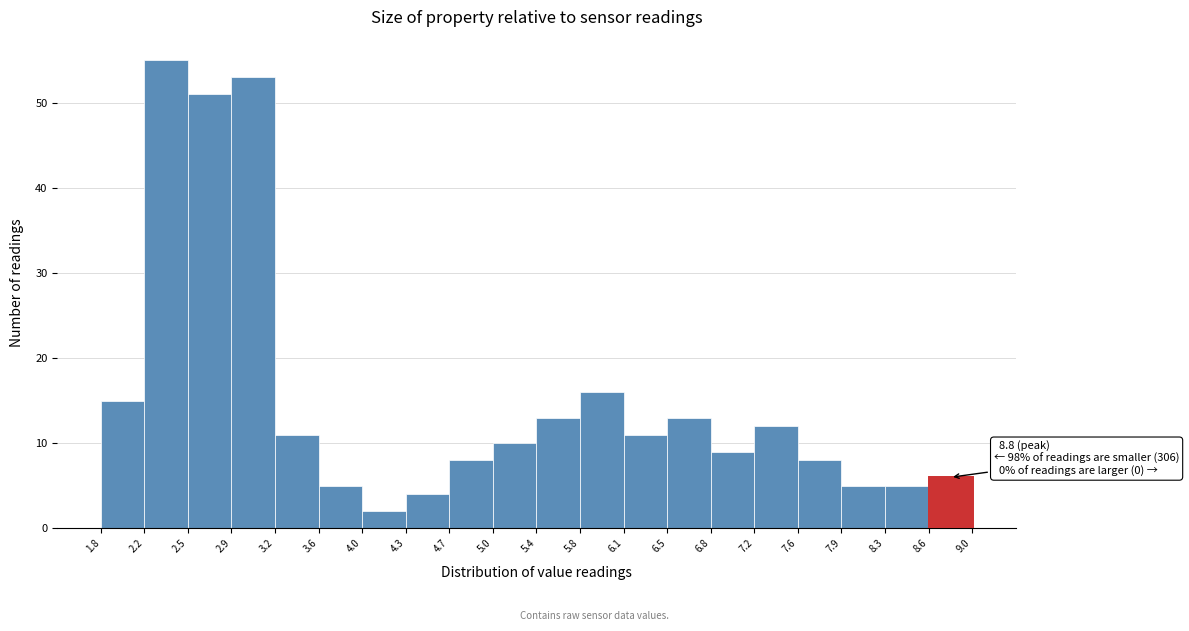

Which range on the x-axis has the tallest bar?

2.2 to 2.5